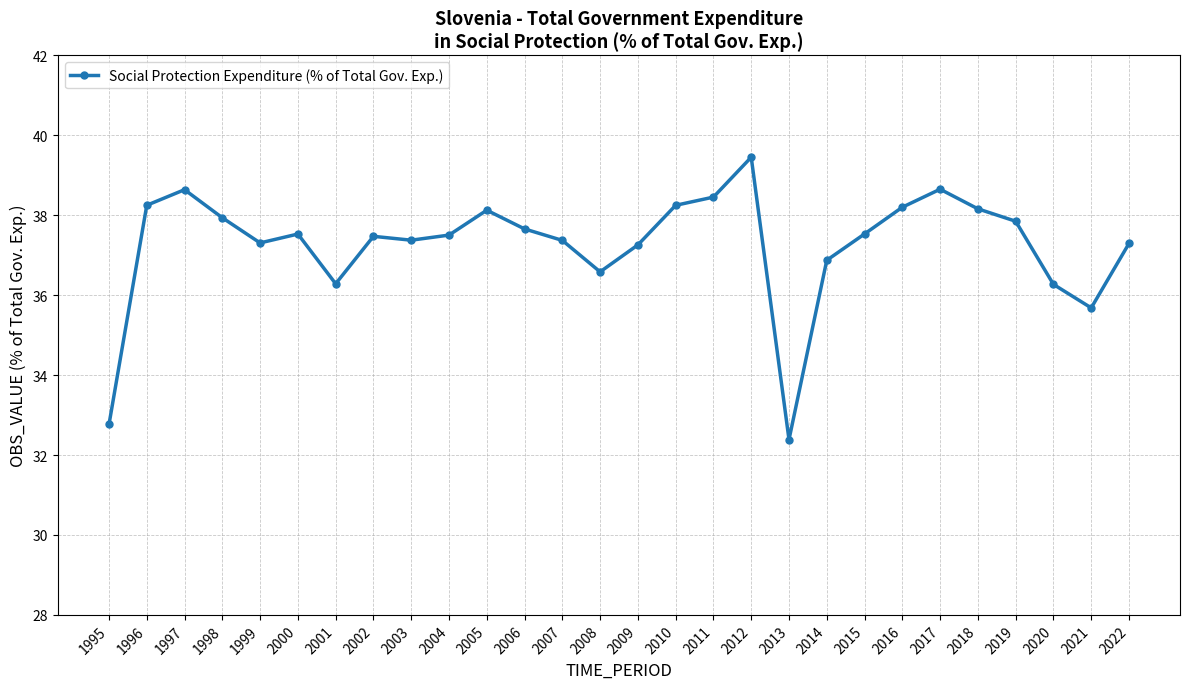

At which category does the data reach its first local peak?

1997